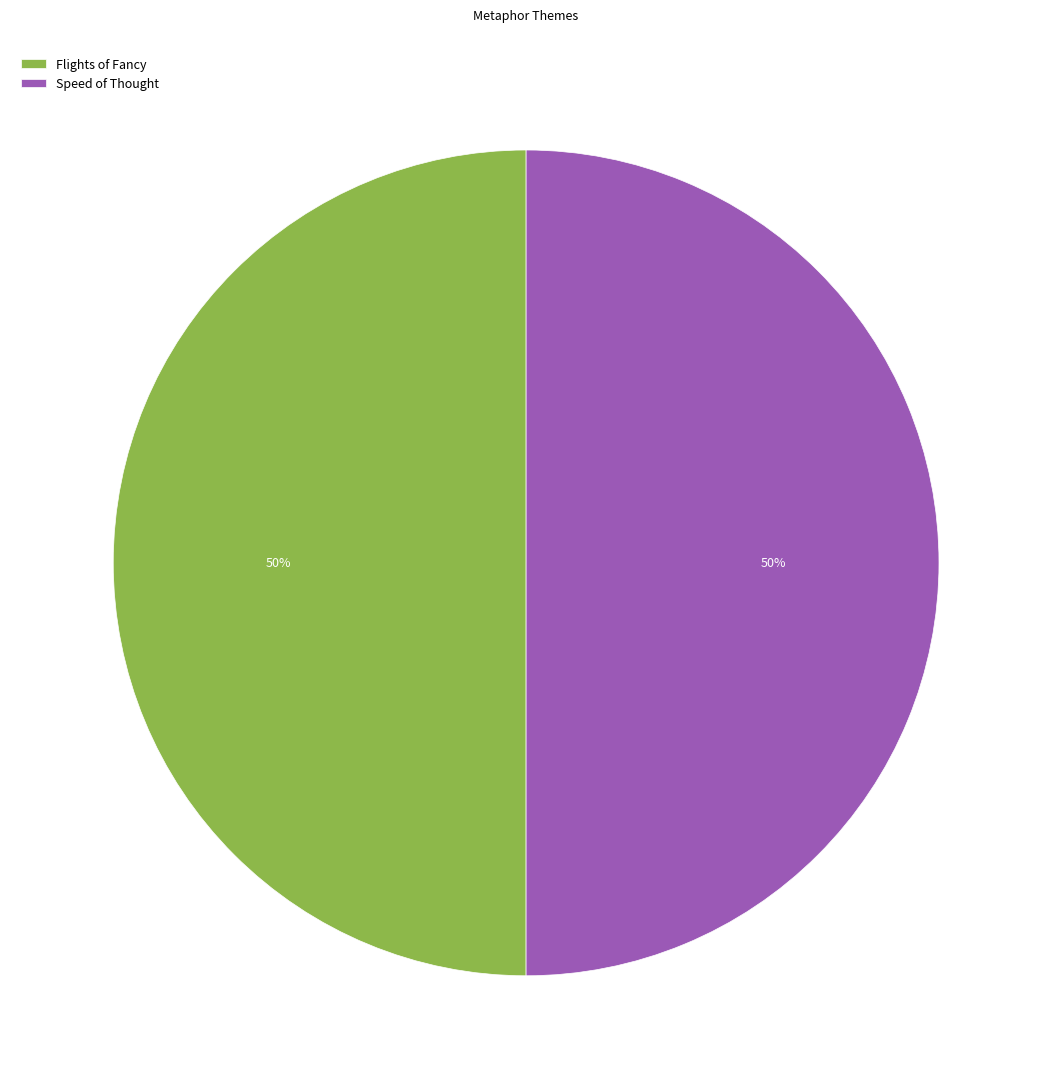

To the nearest percent, what portion does Flights of Fancy represent?

50%